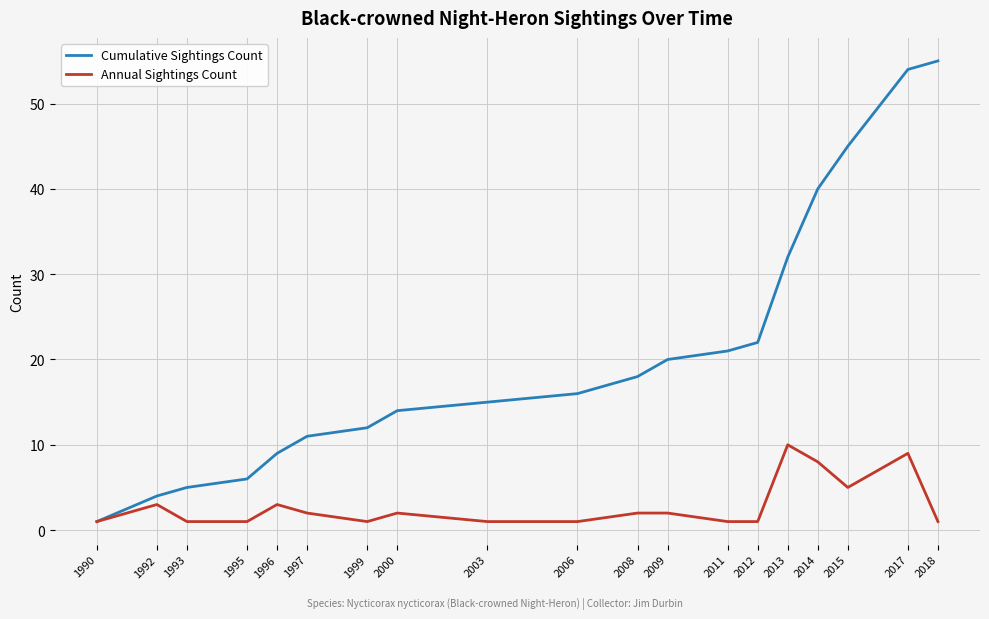

What is the total value across all series at 2011?

22